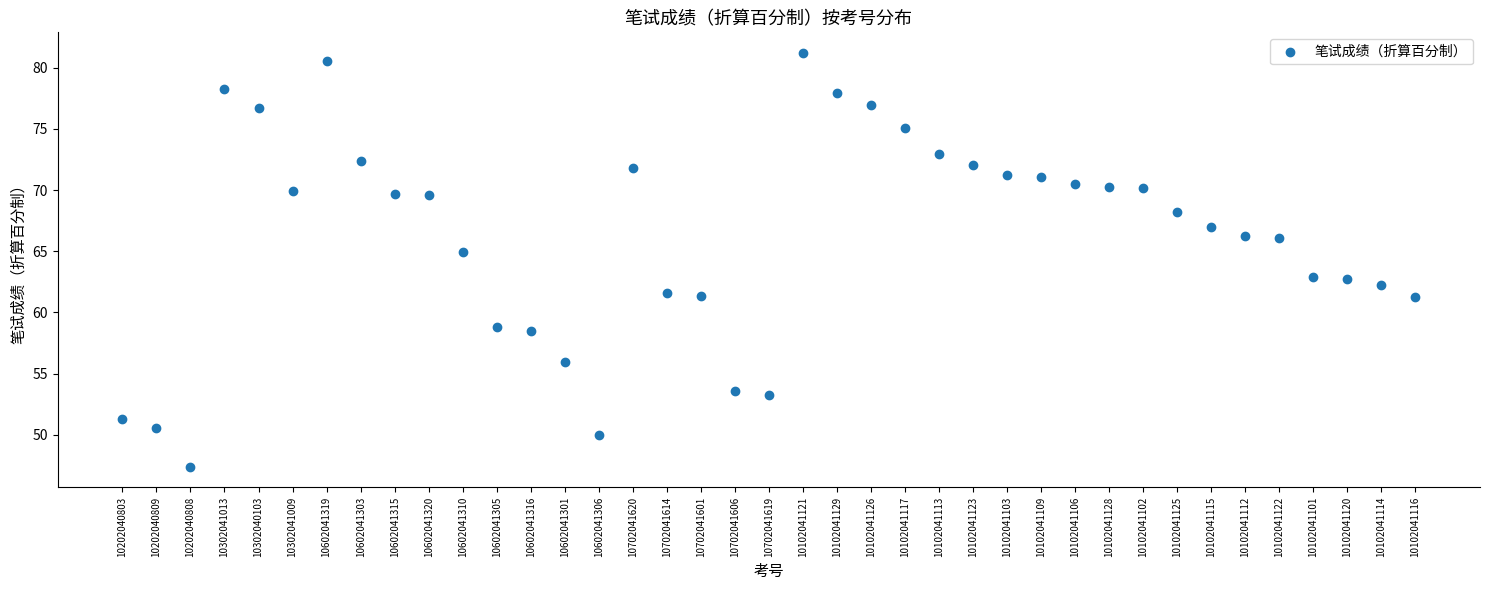

What is the range of Y values (max minus min)?

33.8